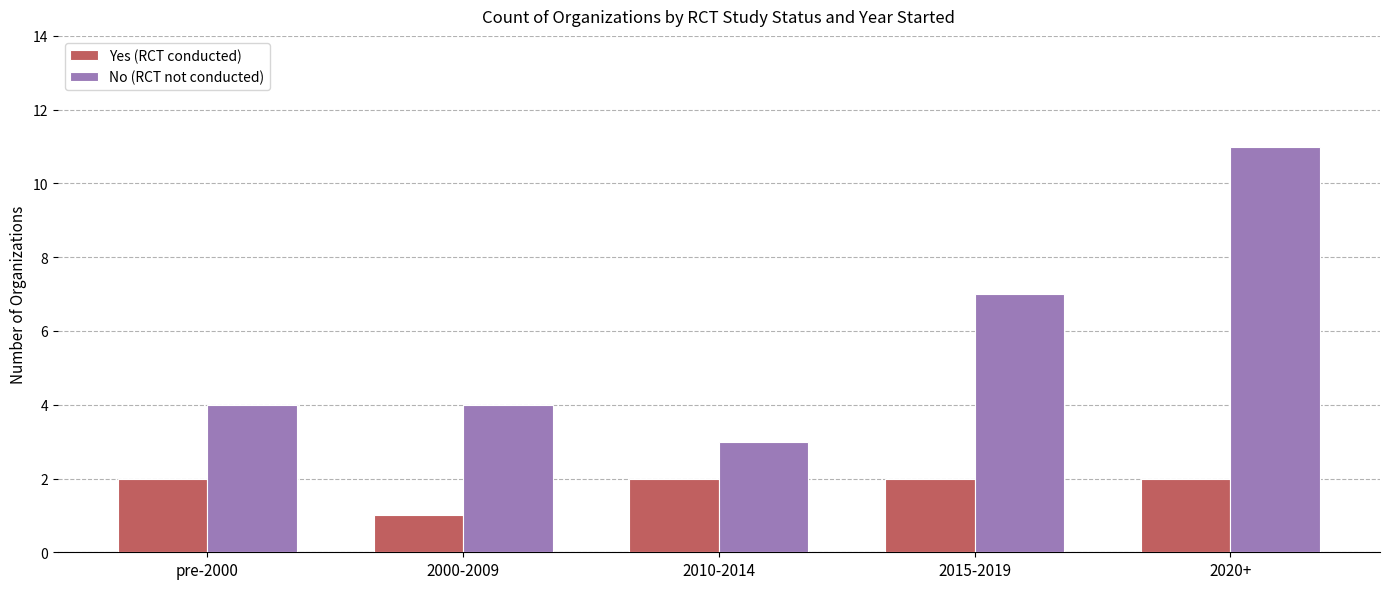

What is the total value across all series at 2020+?

13